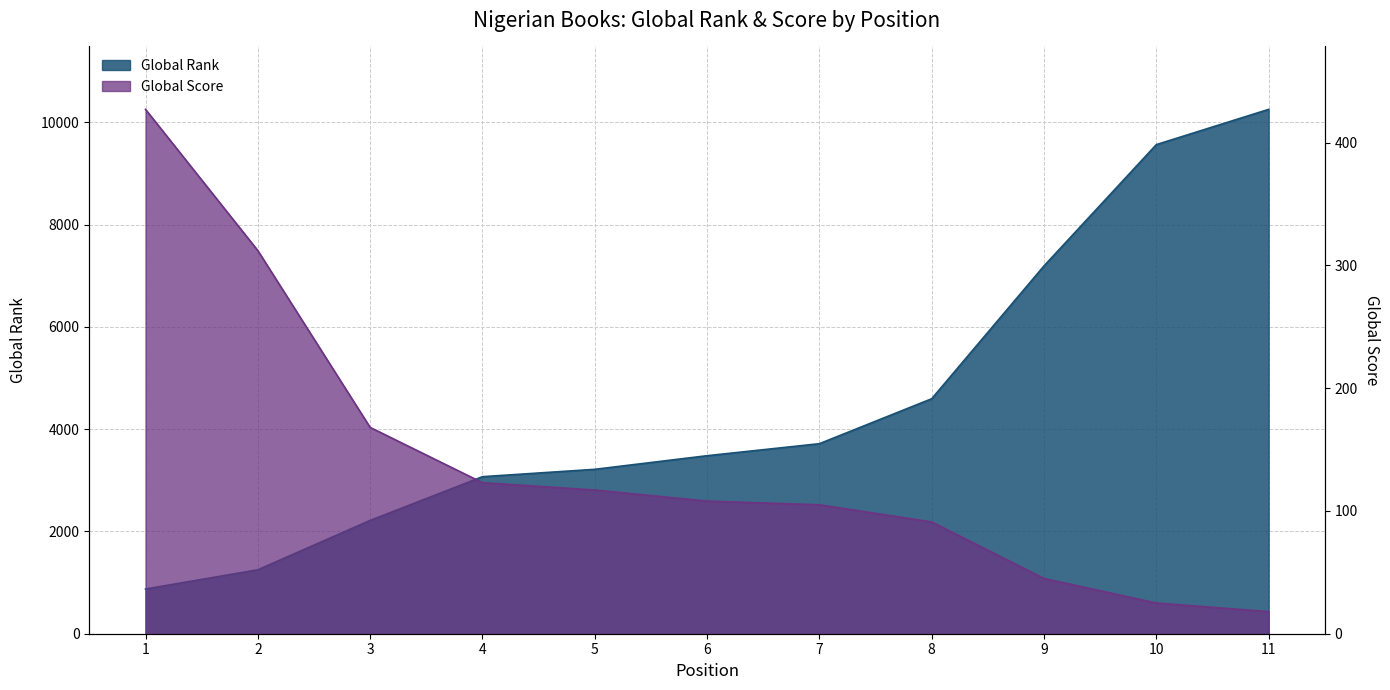

True or false: Global Score and Global Rank cross at least once.

False